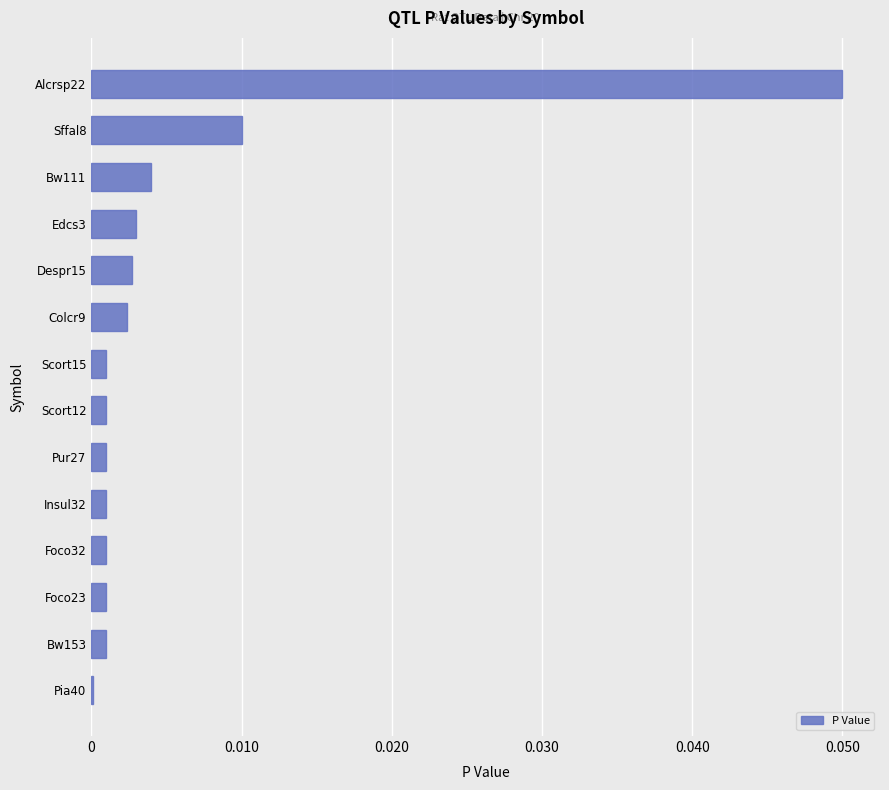

Are the bars grouped side by side (vs. stacked)?

No